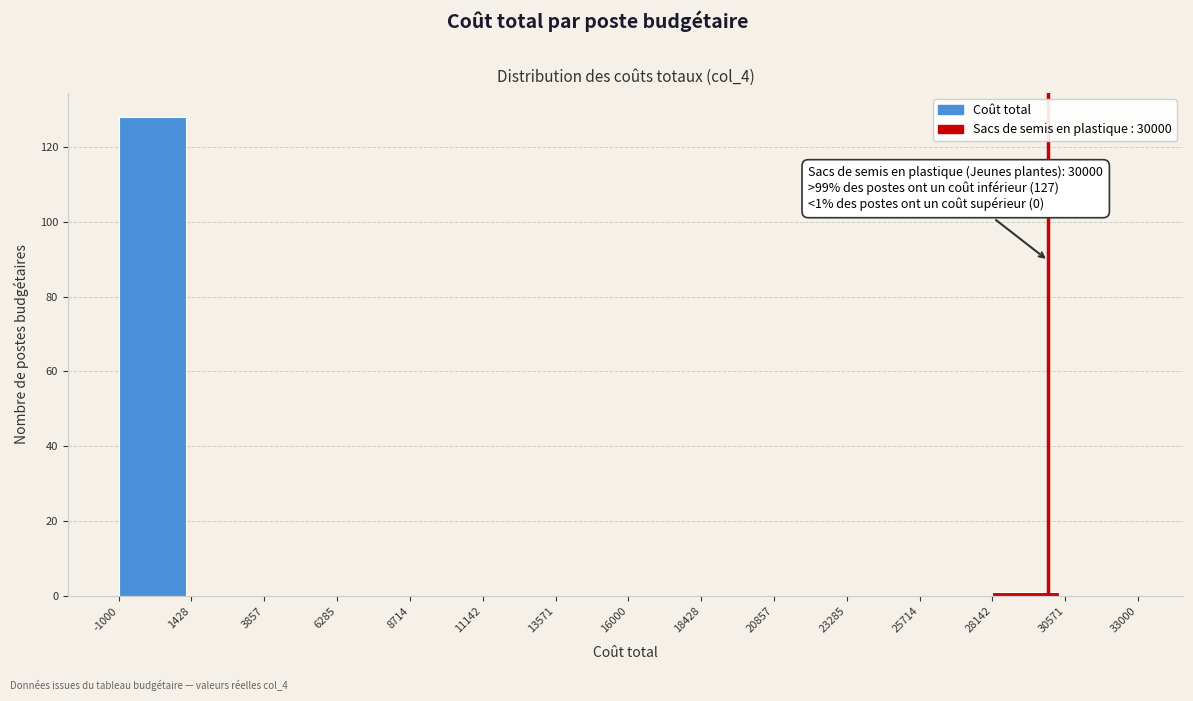

Over which range of the x-axis is the bar tallest?

-1000 to 1428